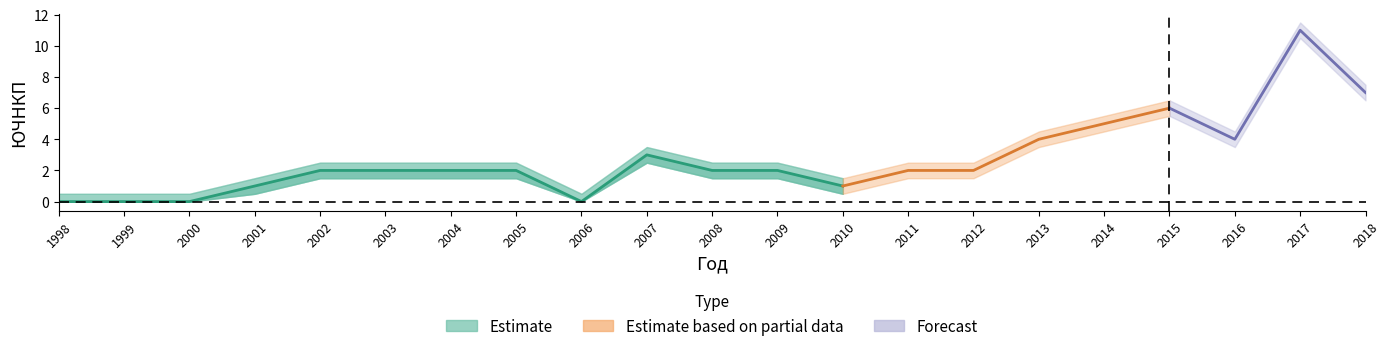

The value at 2017 is 16. True or false?

False